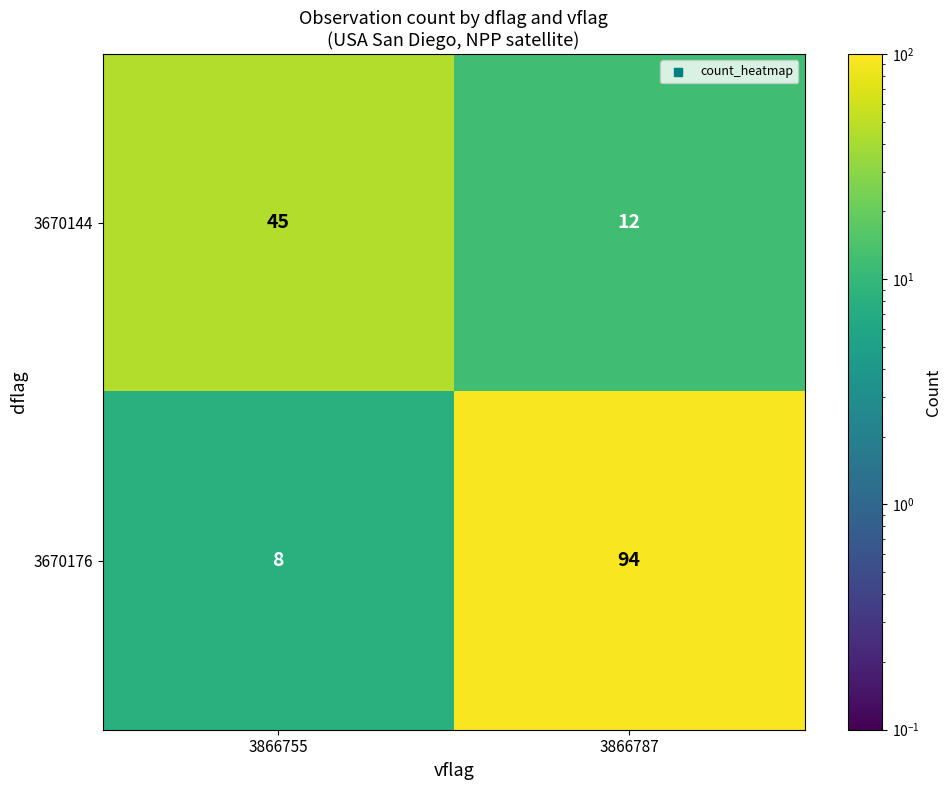

The value of 3670176 at 3866755 is 3. True or false?

False